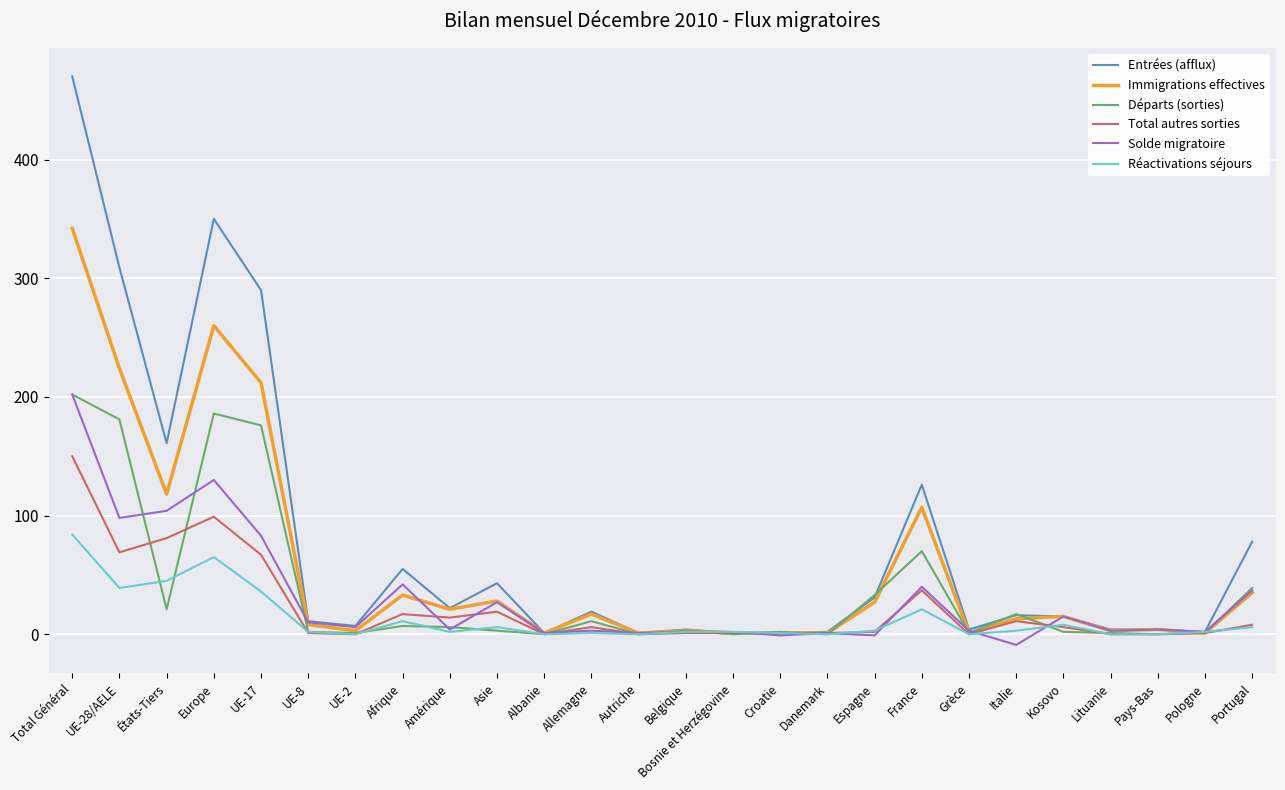

What is the difference between the maximum and second lowest values in the Total autres sorties series?

150